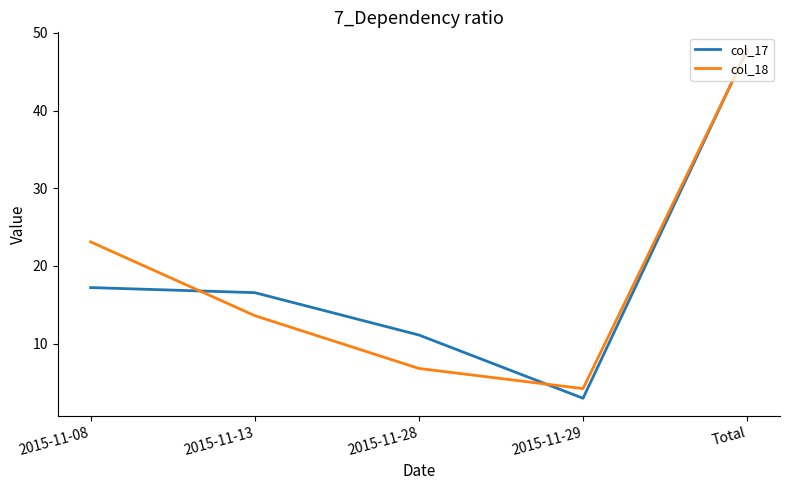

Where do col_17 and col_18 first cross each other?

2015-11-08 and 2015-11-13